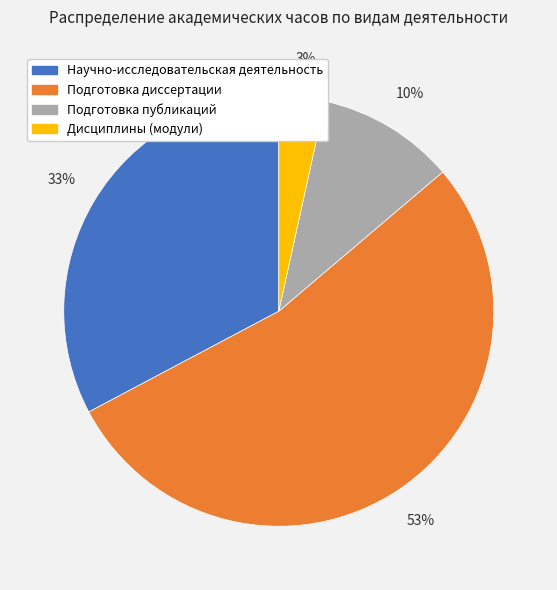

Which category accounts for the majority?

Подготовка диссертации